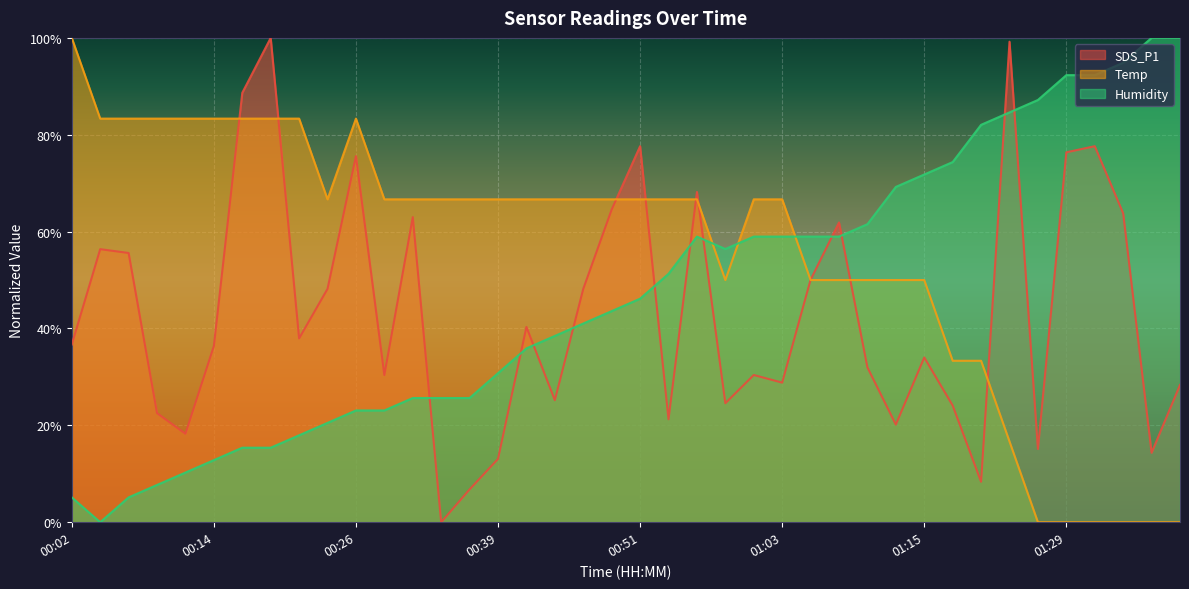

True or false: Temp and Humidity cross at least once.

True